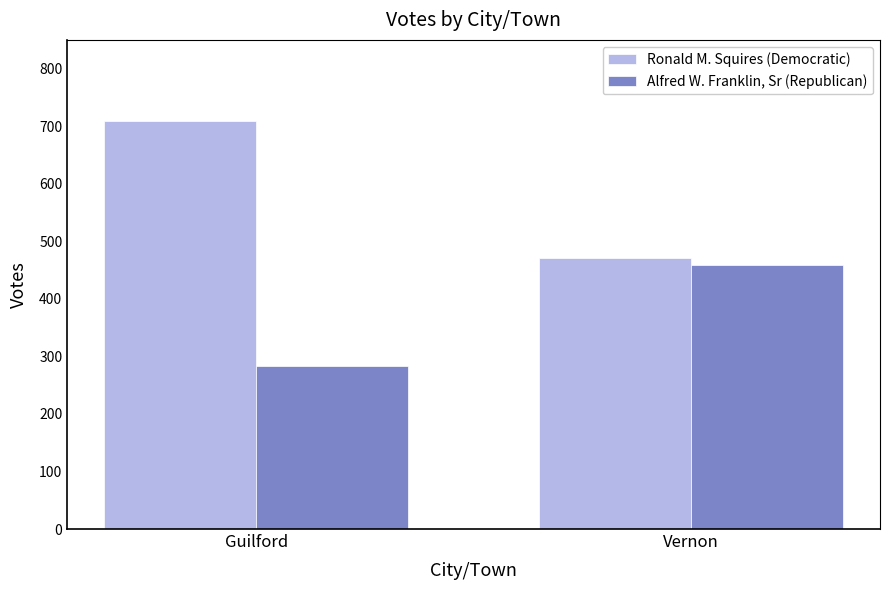

Reading right to left, list all the values displayed in this chart.

Ronald M. Squires (Democratic): 471	709
Alfred W. Franklin, Sr (Republican): 458	284